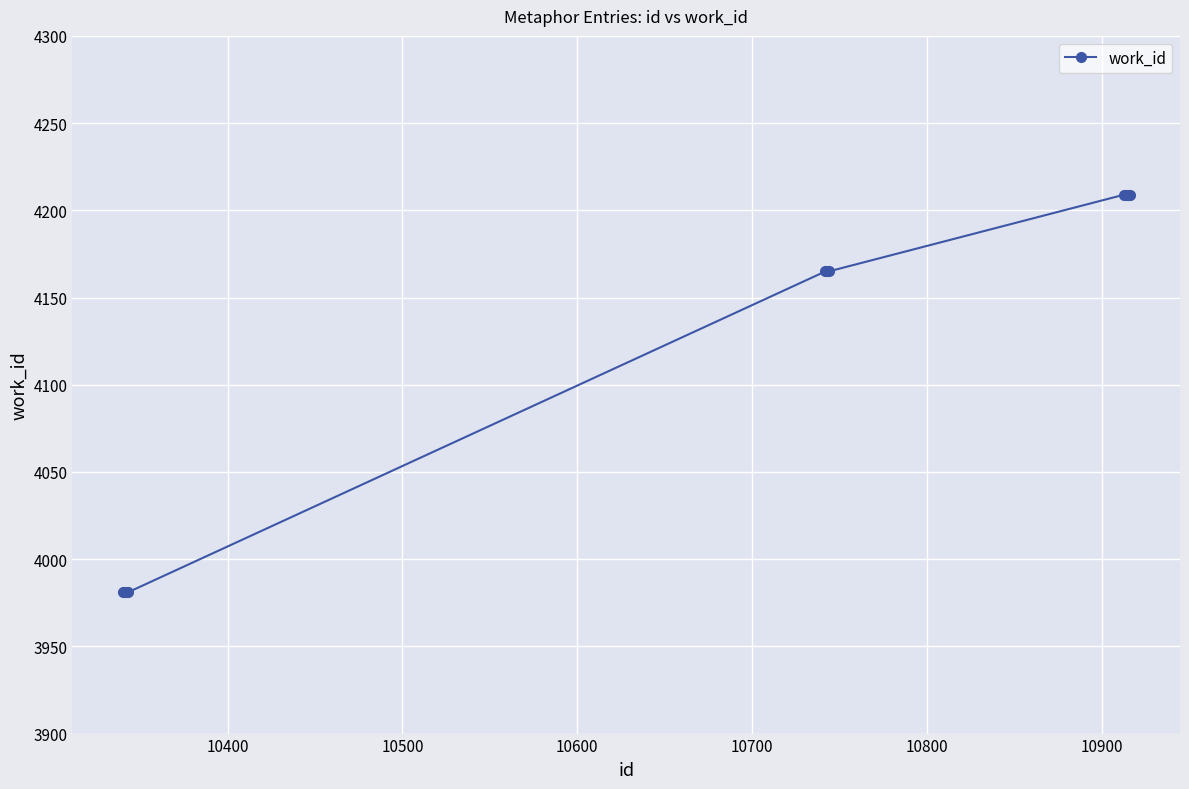

What is the value of the 5th point from the left?

4165